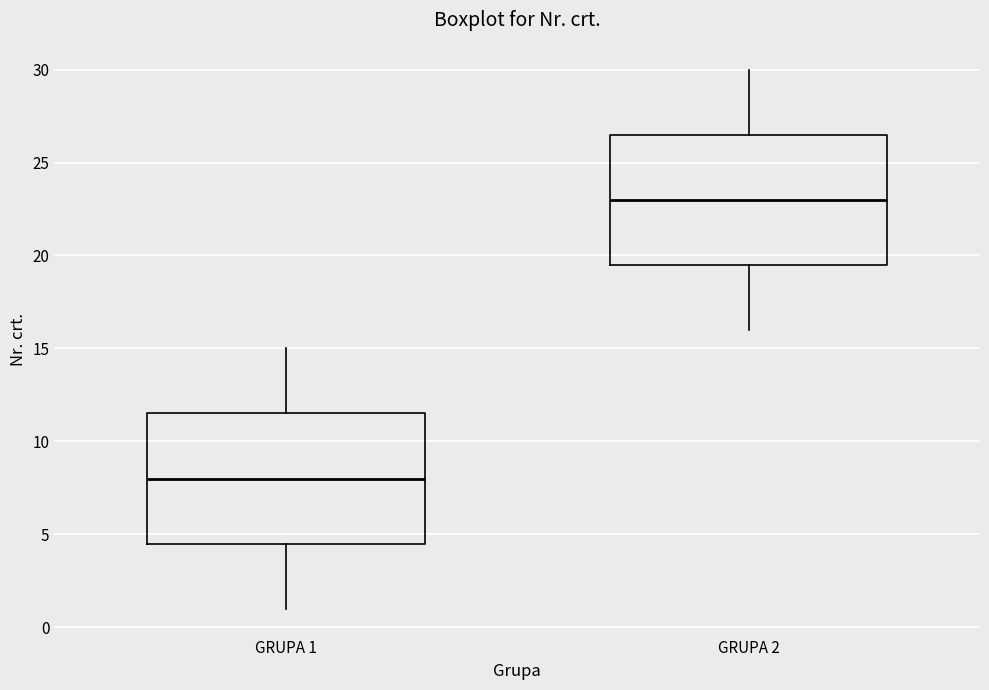

Where is the upper edge of the box for GRUPA 2 on the y-axis? The values are not printed on the chart, so give them approximately, as read against the axis.

26.5